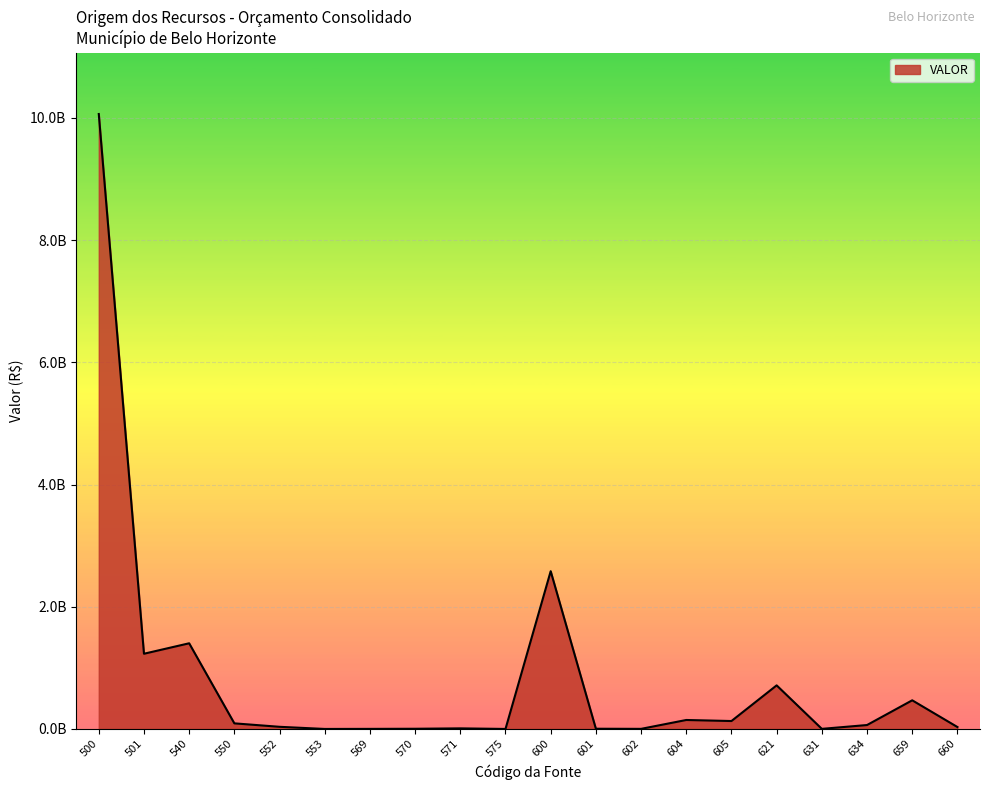

Does the chart display data point markers on the line(s)?

No